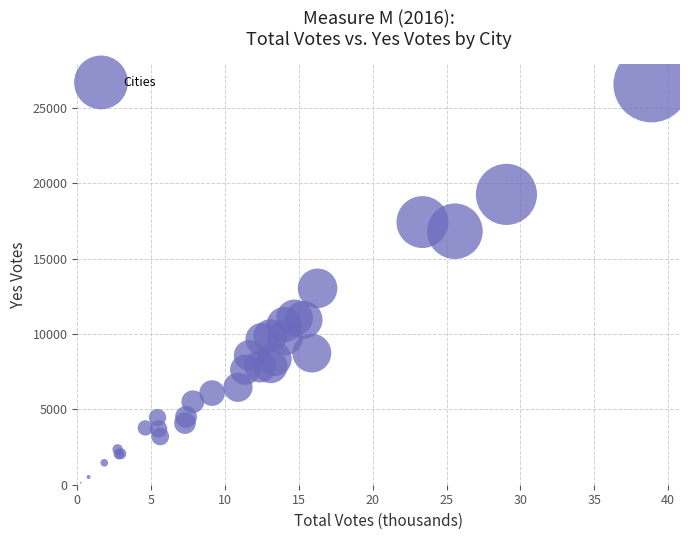

What Y value in the scatter plot is closest to 13358?

13037